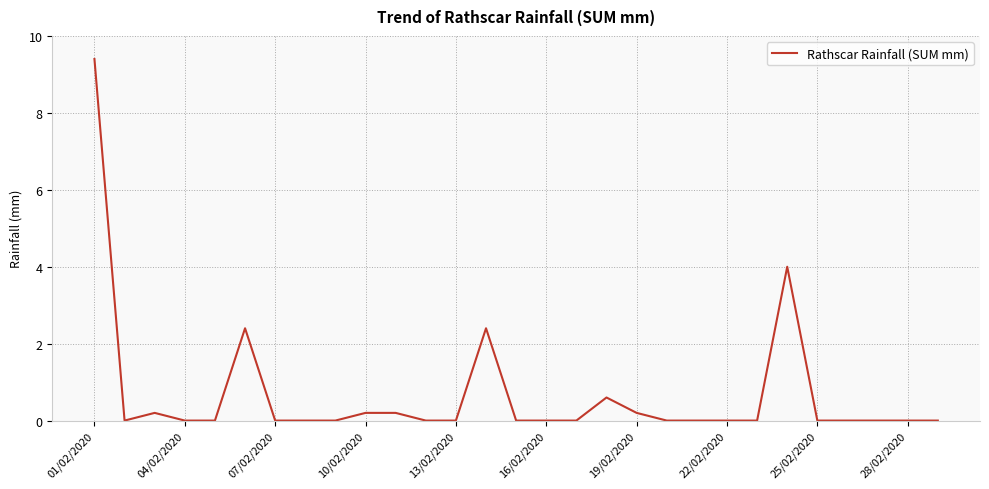

What is the greatest value displayed?

9.4